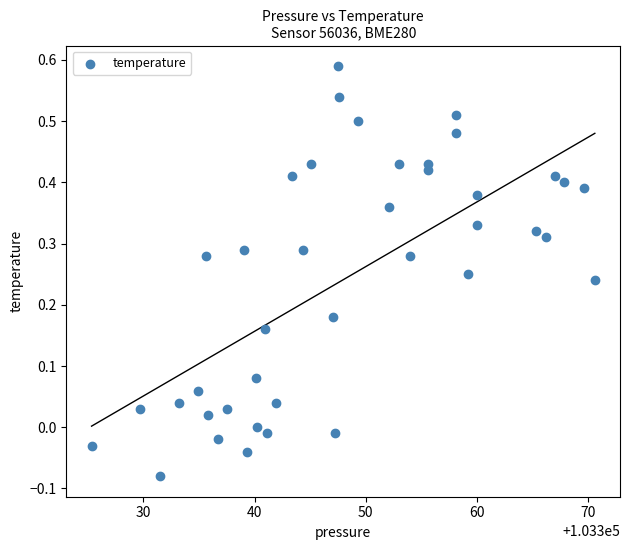

What is the range of Y values (max minus min)?

0.7